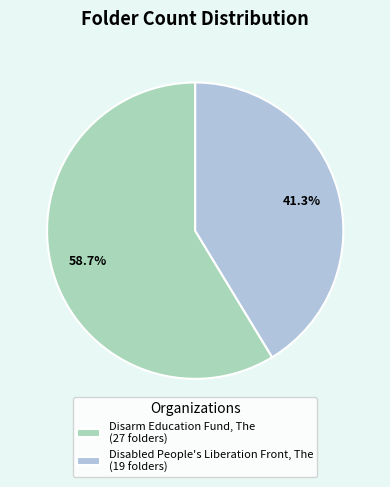

What percentage is the Disarm Education Fund, The slice, to the nearest percent?

59%